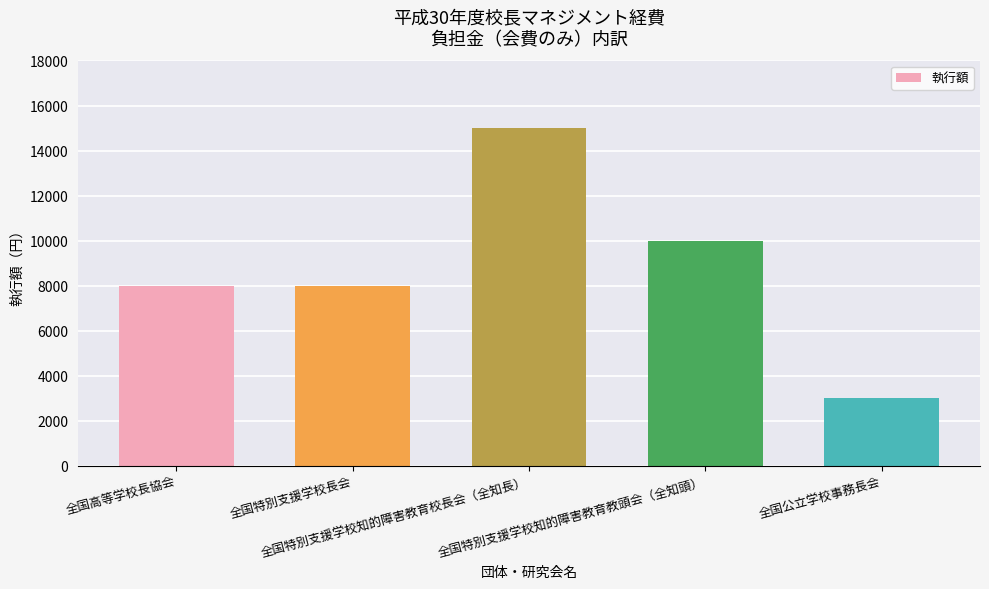

What position from the left is 全国高等学校長協会?

1